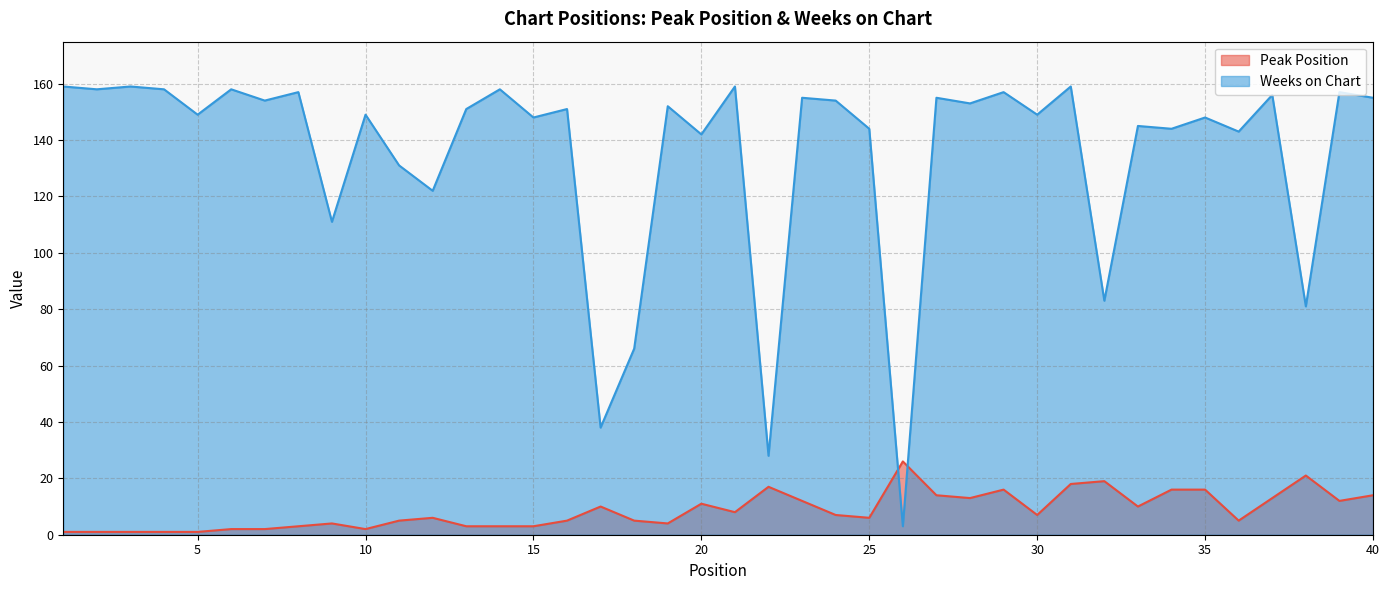

What is the difference between the maximum and minimum values in the Weeks on Chart series?

156